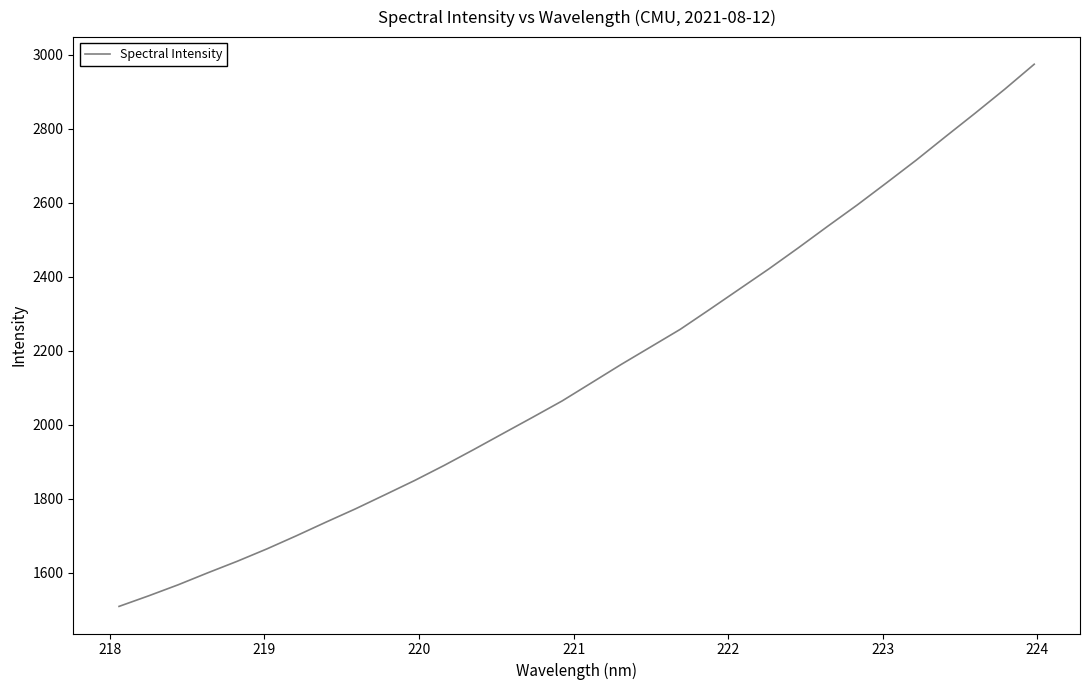

Does the chart have visible grid lines?

No